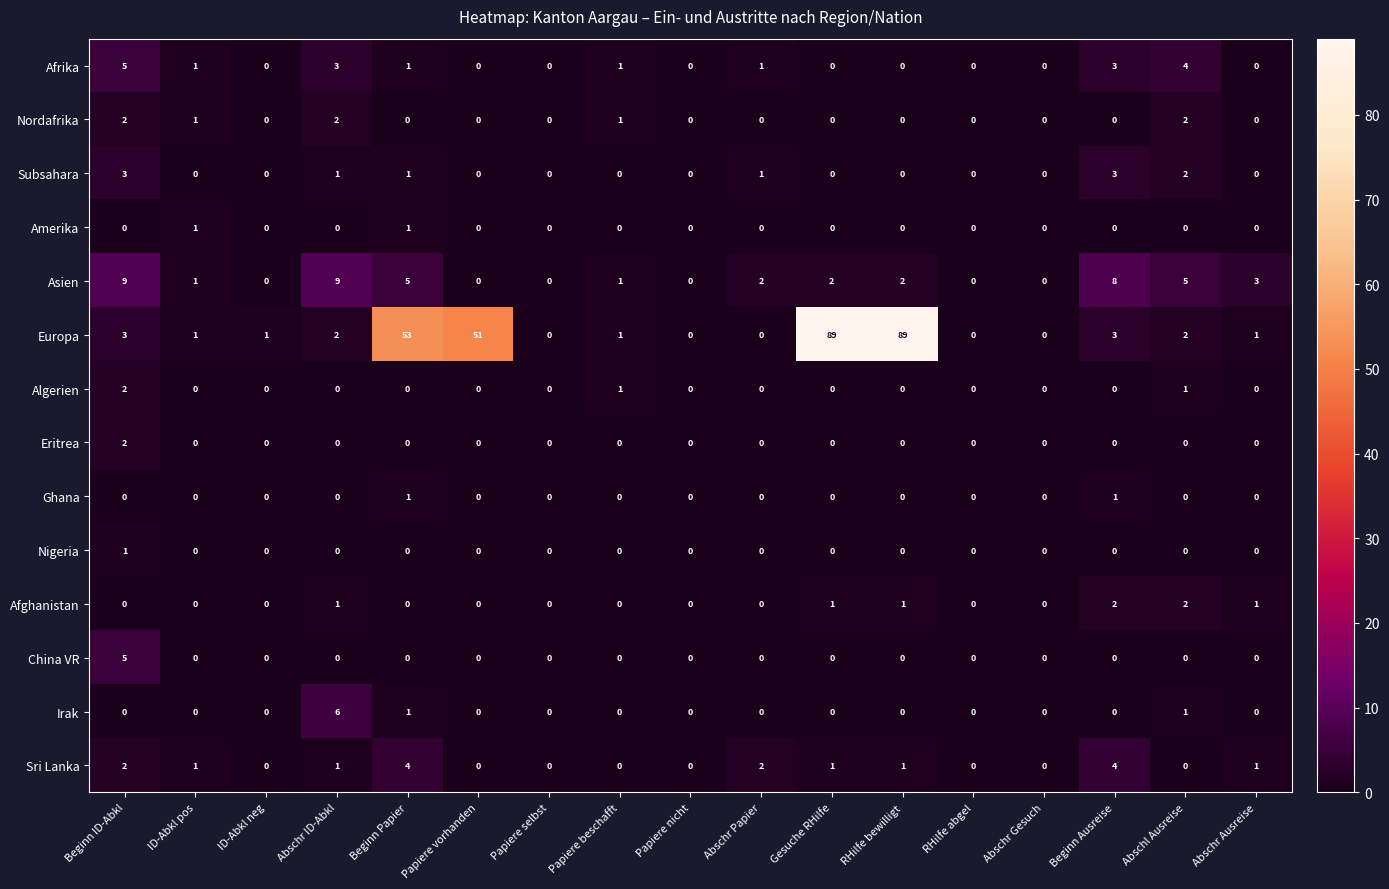

Count the Ghana values in the range 0 to 1.

17